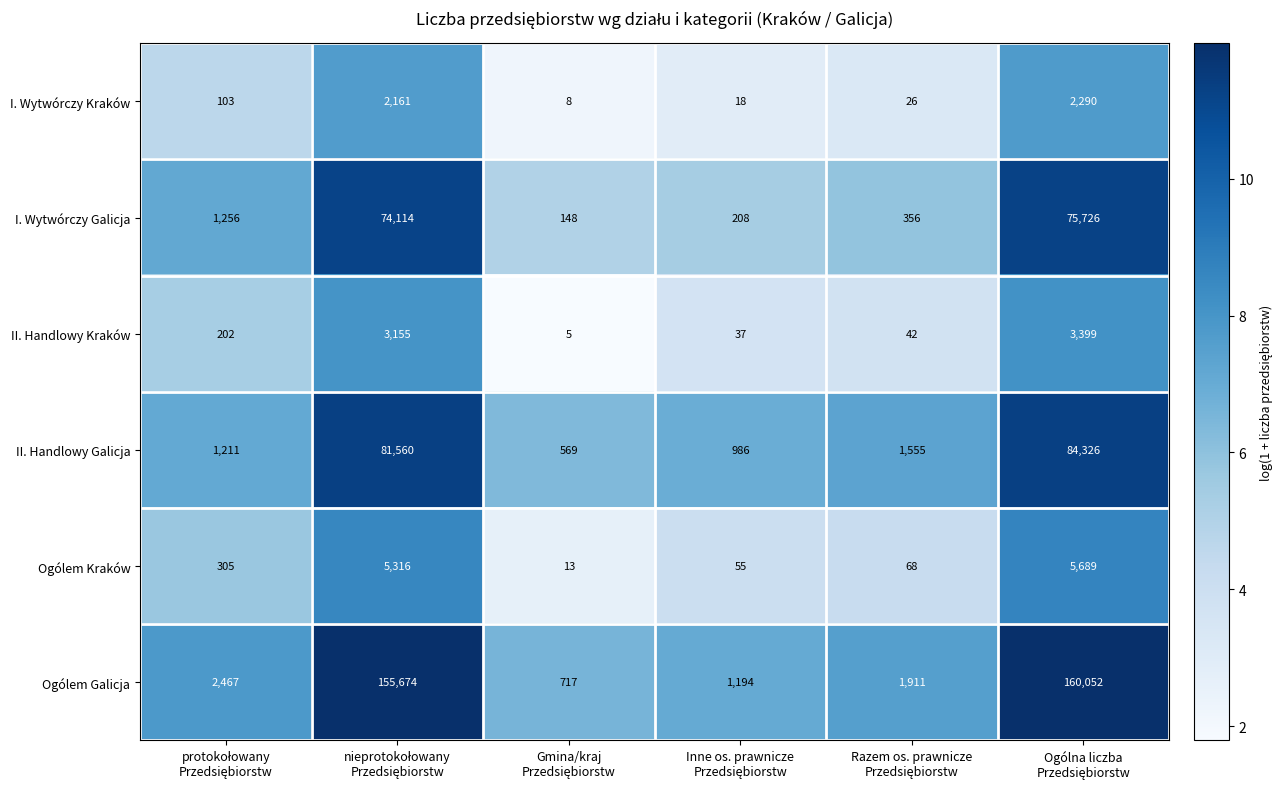

Rank the series by their maximum value, from lowest to highest.

I. Wytwórczy Kraków, II. Handlowy Kraków, Ogólem Kraków, I. Wytwórczy Galicja, II. Handlowy Galicja, Ogólem Galicja